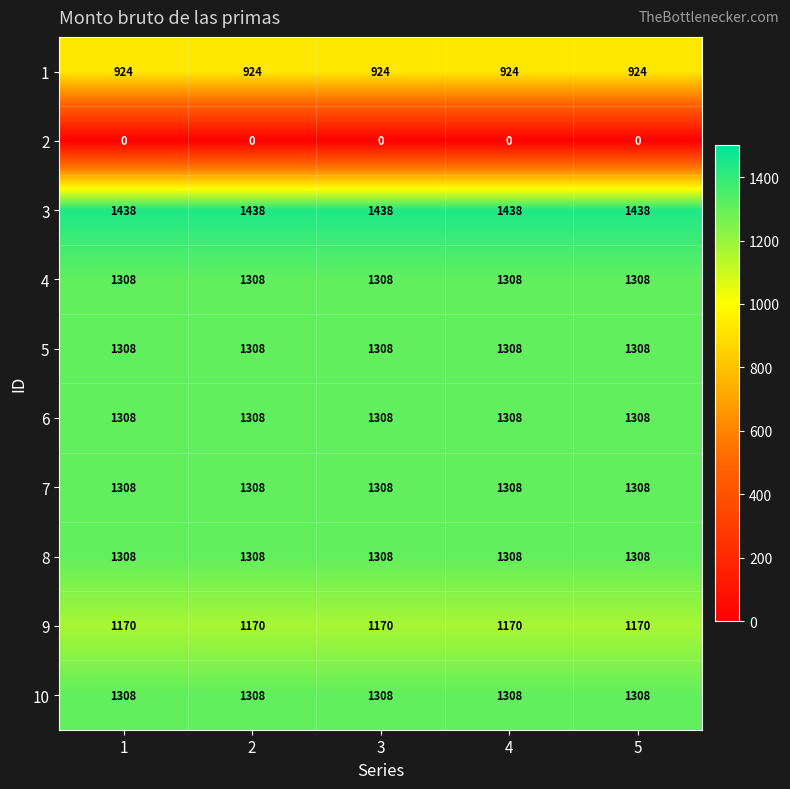

What is the difference between the highest and lowest values at 1?

1438